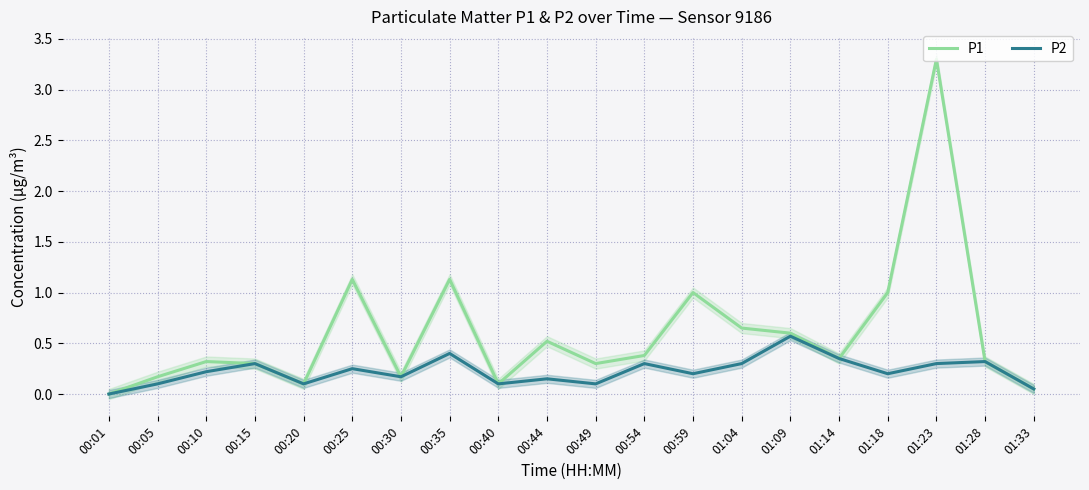

Is this an area chart (filled region under the line)?

No